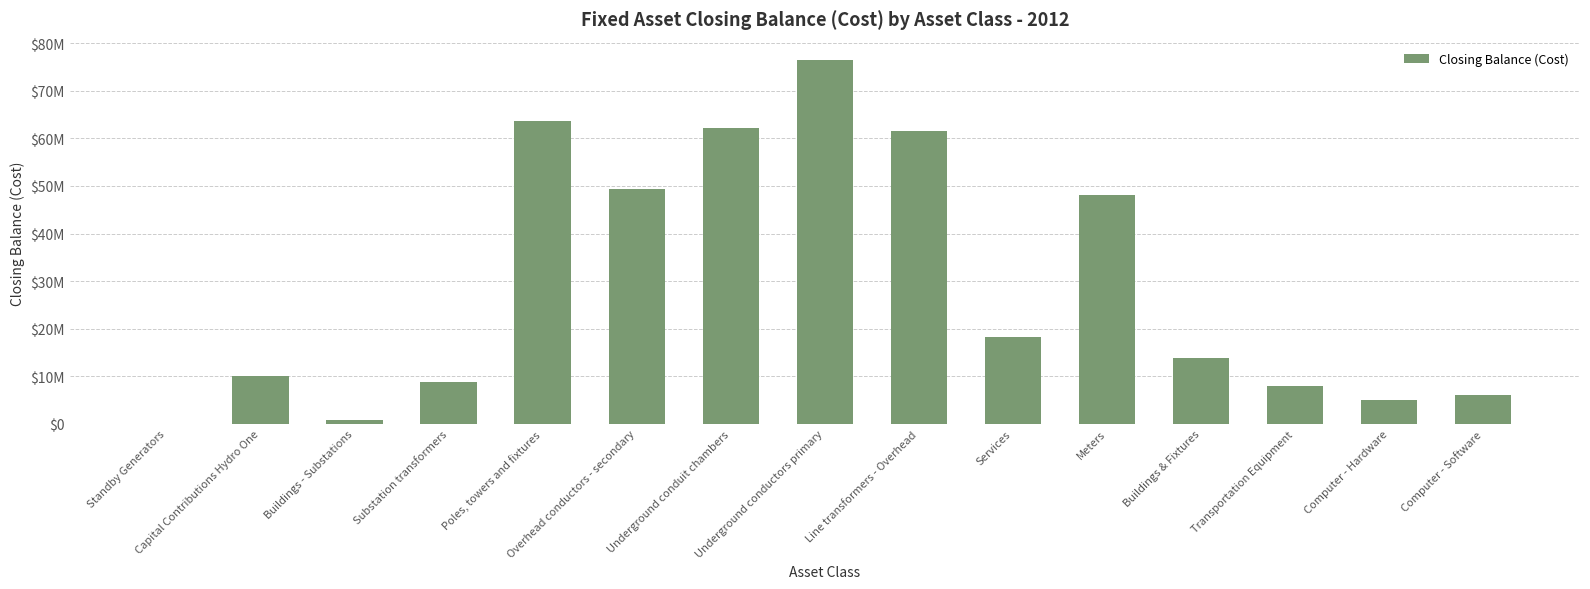

True or false: the data shows 32464561.1 at Services.

False